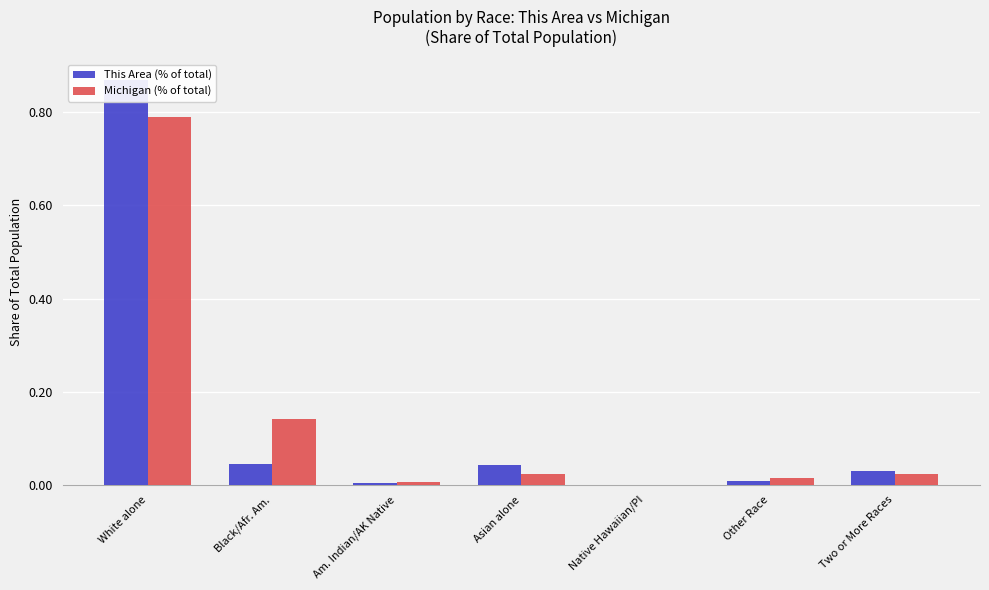

What is the difference between the highest and lowest values at White alone?

0.1